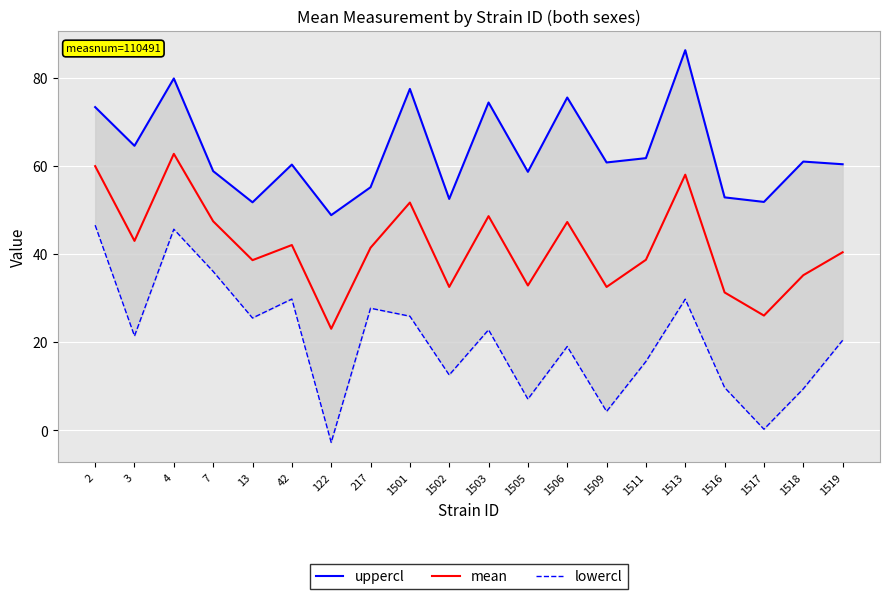

True or false: mean and uppercl cross at least once.

False